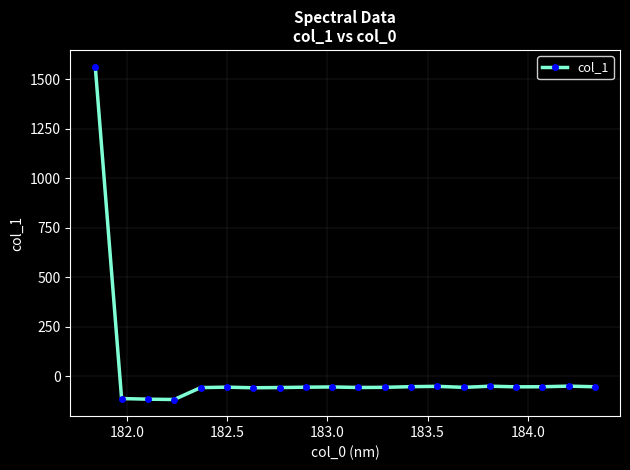

What is the smallest value displayed?

-116.5